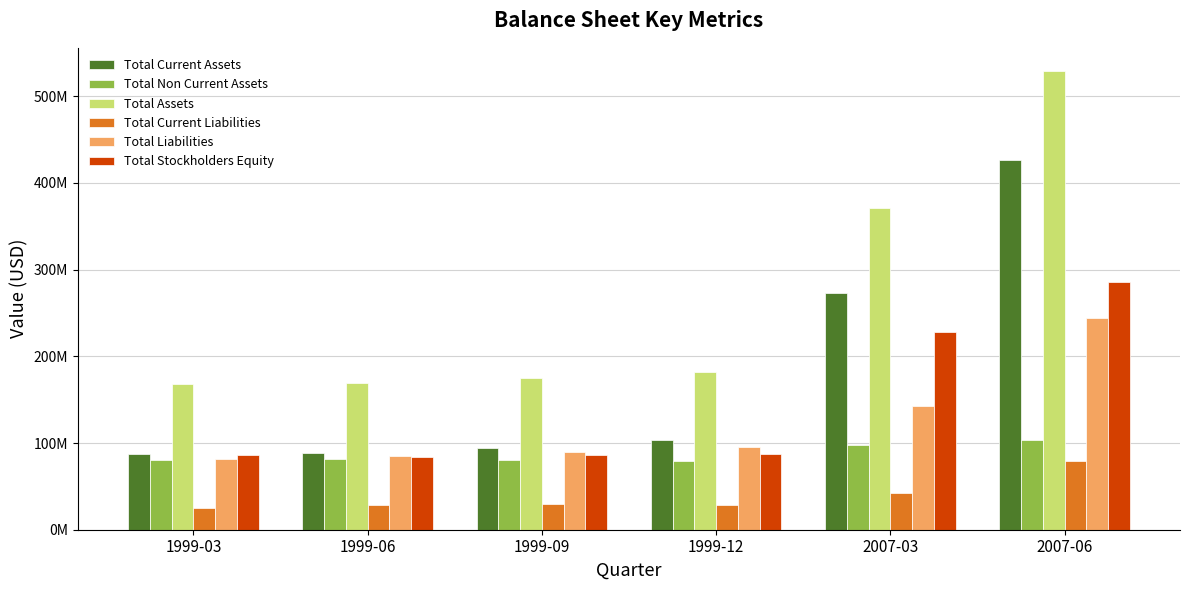

True or false: Total Current Liabilities has a value of 79.4 at 2007-06.

True